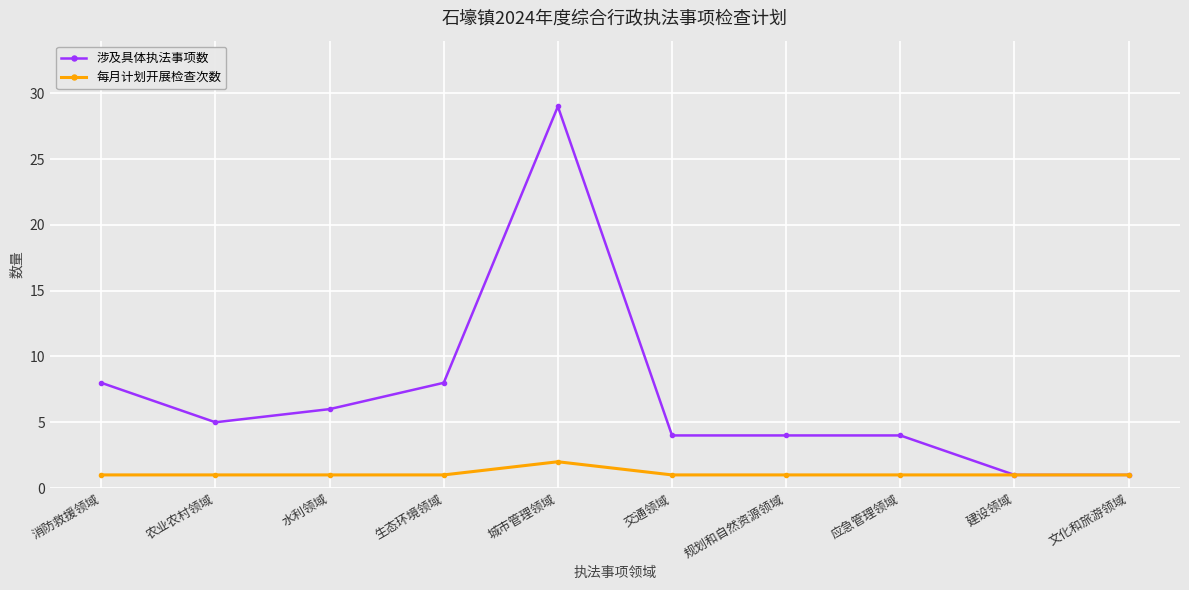

True or false: 每月计划开展检查次数 has a value of 1 at 应急管理领域.

True